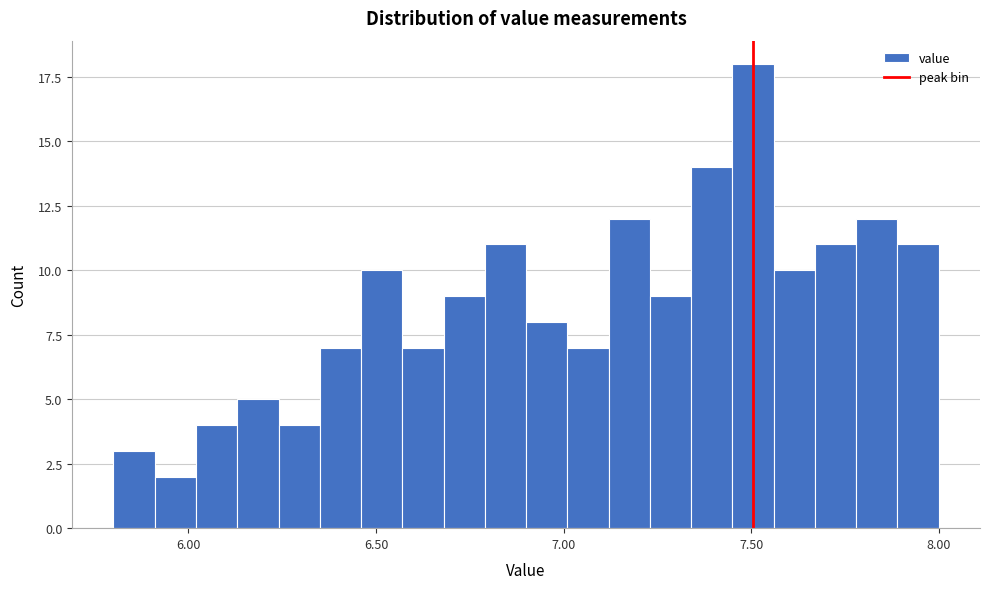

Read against the x-axis, roughly where is the centre of the tallest bar?

7.50